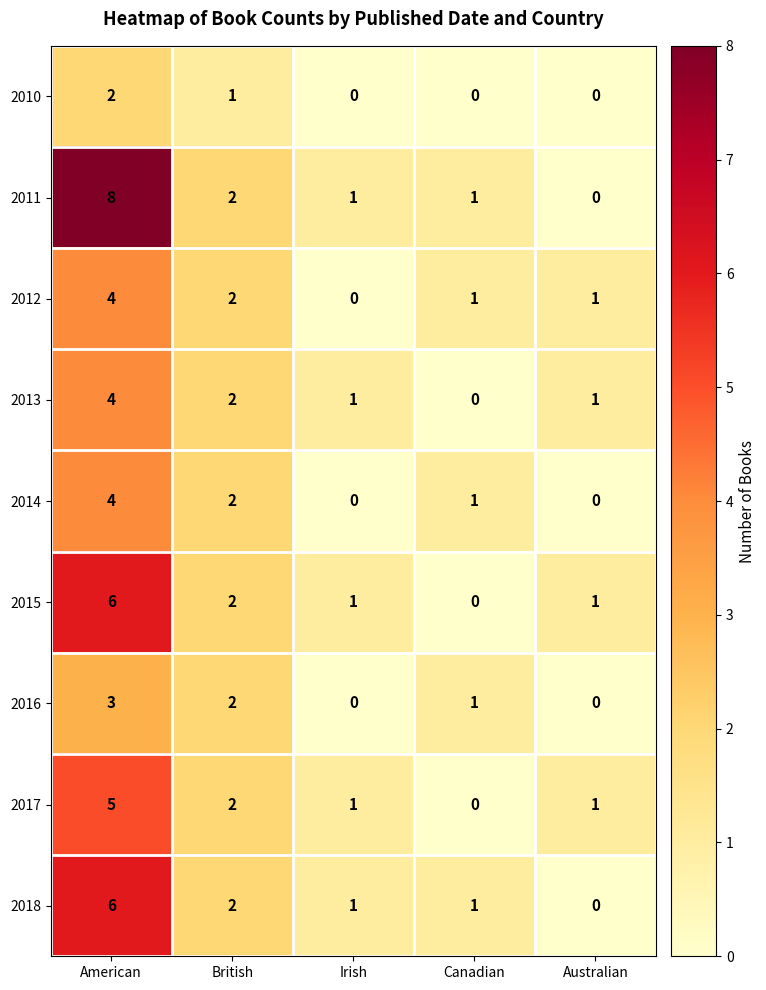

What is the sum of all 2010 values?

3